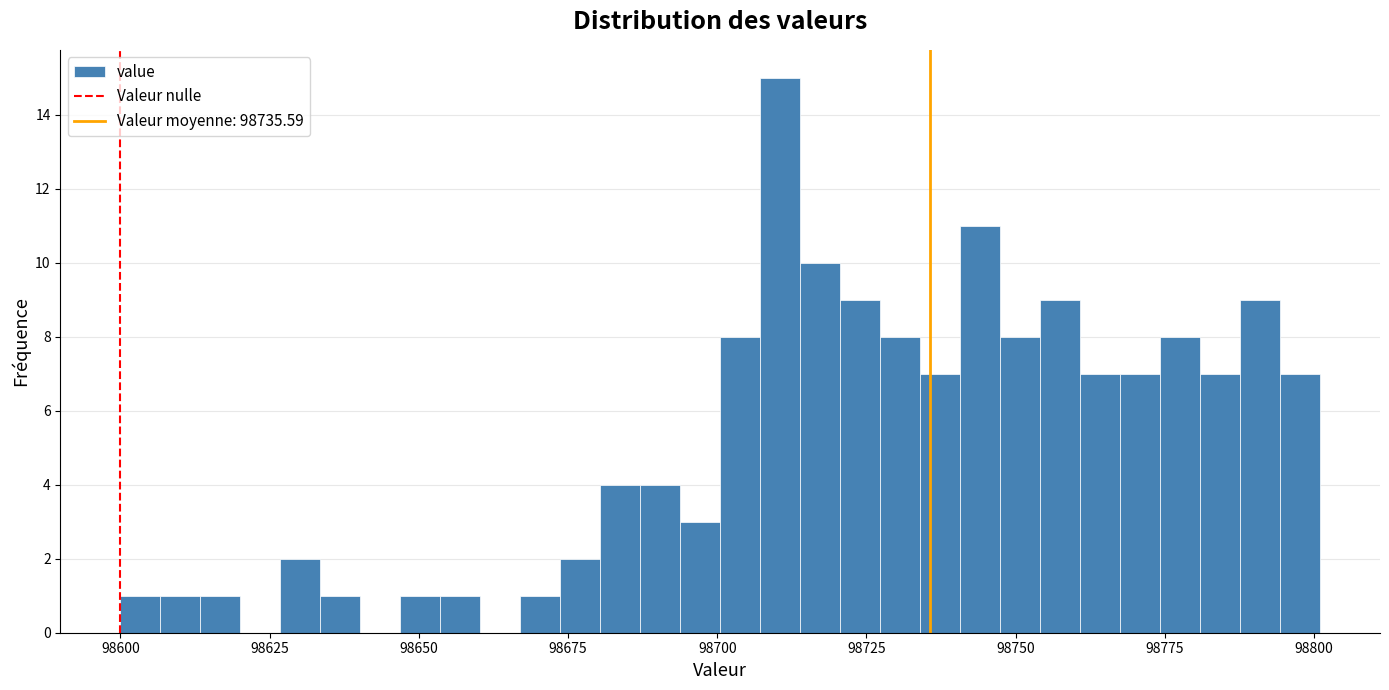

Around what value on the x-axis is the tallest bar? Give the approximate position of its centre, as read against the axis.

98710